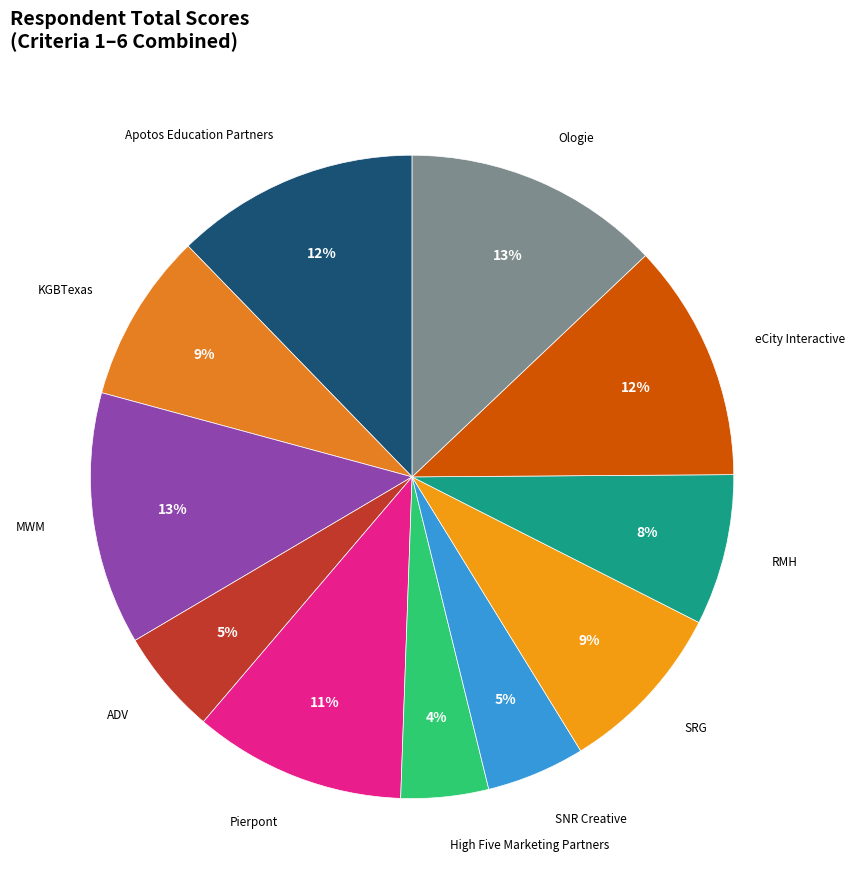

How many segments does this pie chart have?

11